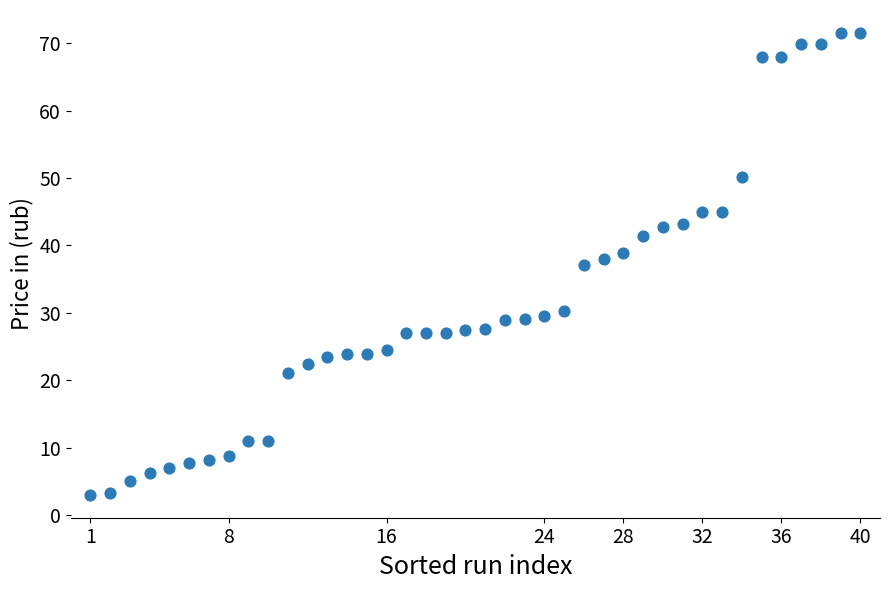

What is the range of X values (max minus min)?

39.0